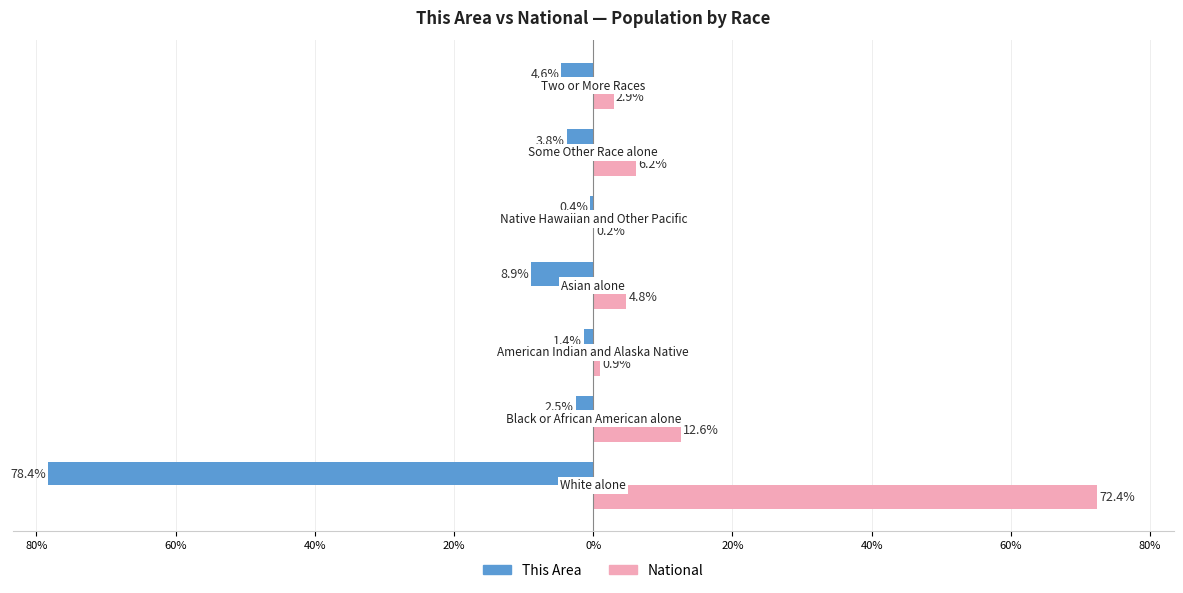

What are all the series names shown in the legend?

This Area, National